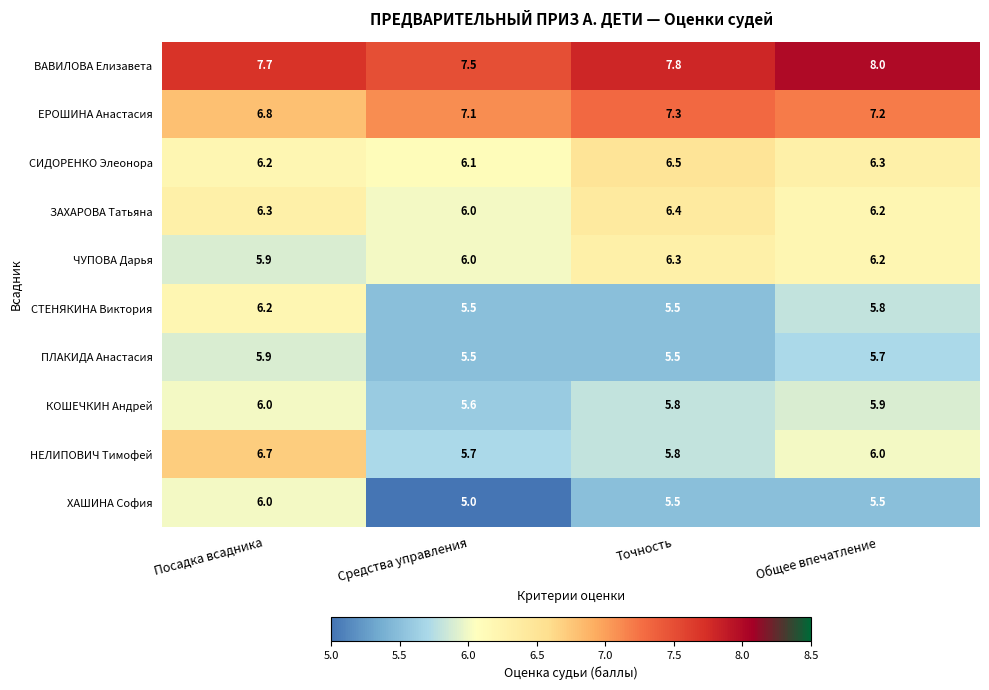

The value of СТЕНЯКИНА Виктория at Посадка всадника is 3.8. True or false?

False